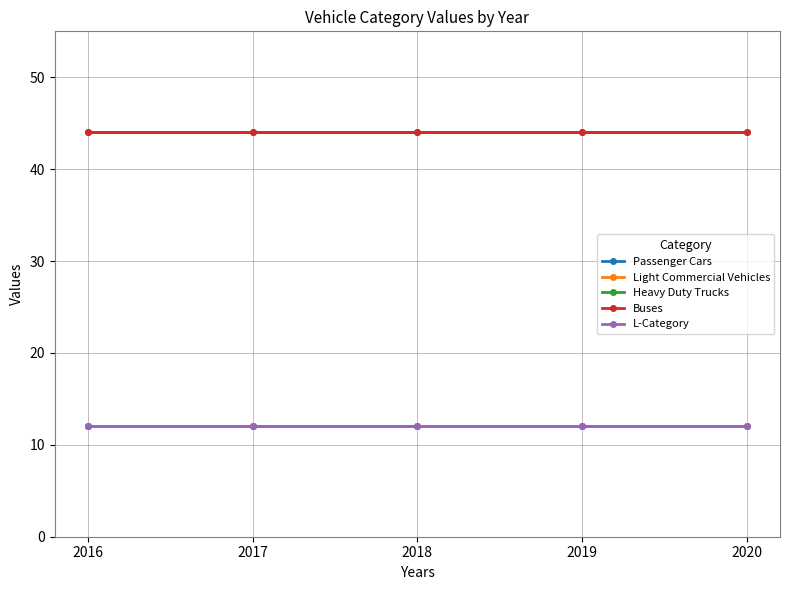

Does the chart have visible grid lines?

Yes